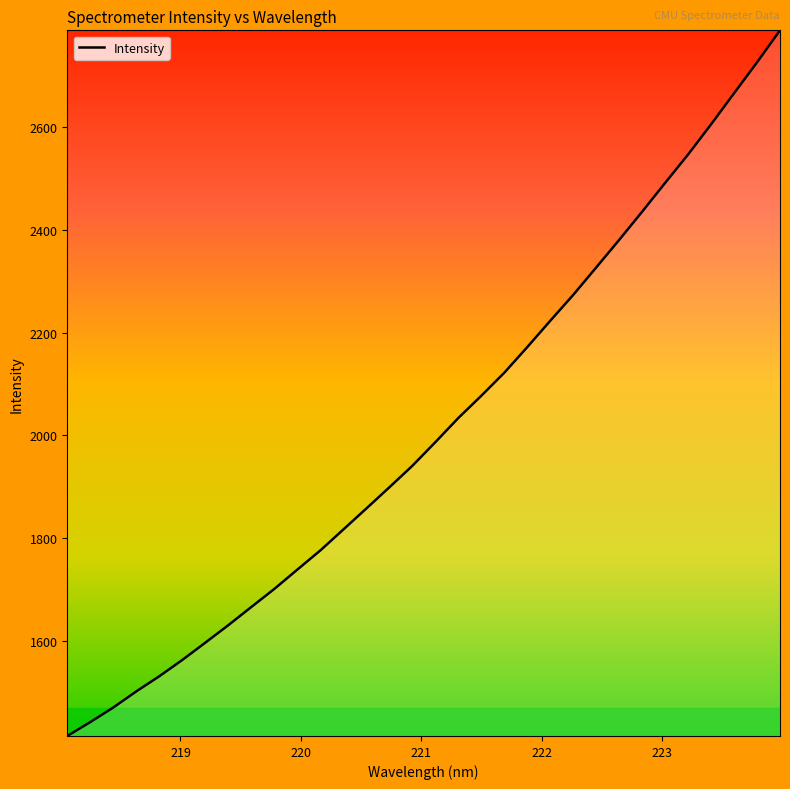

What is the minimum value shown in the chart?

1415.9